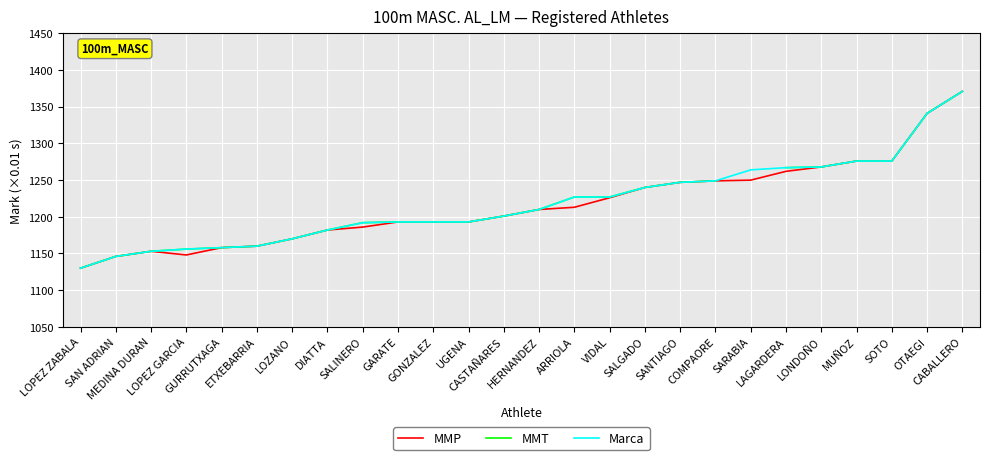

Does the chart display data point markers on the line(s)?

No